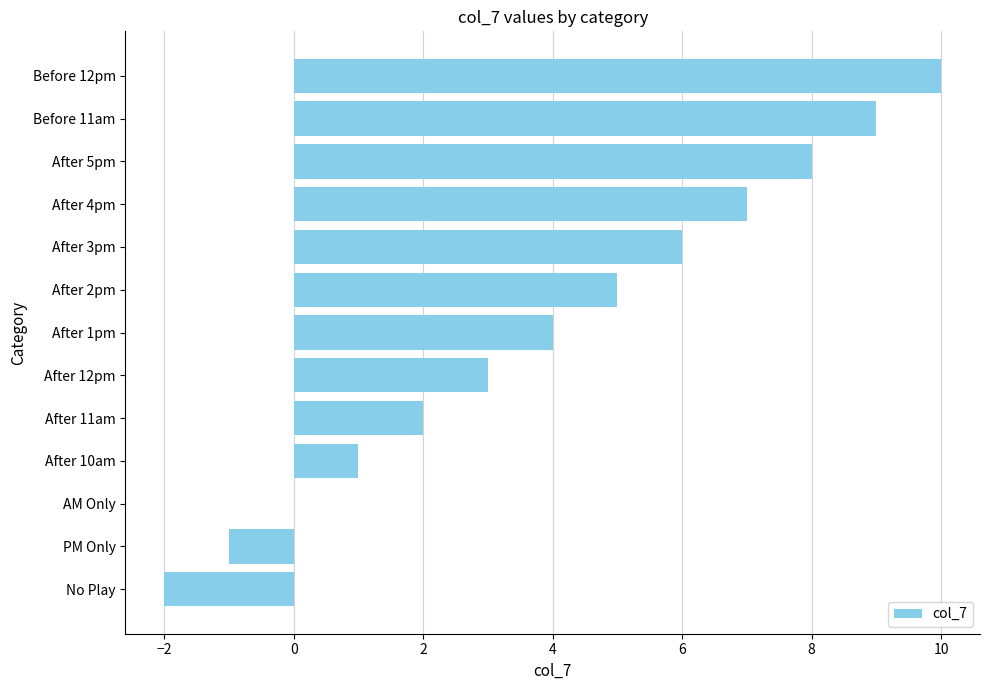

What is the change in value from After 10am to Before 12pm?

+9